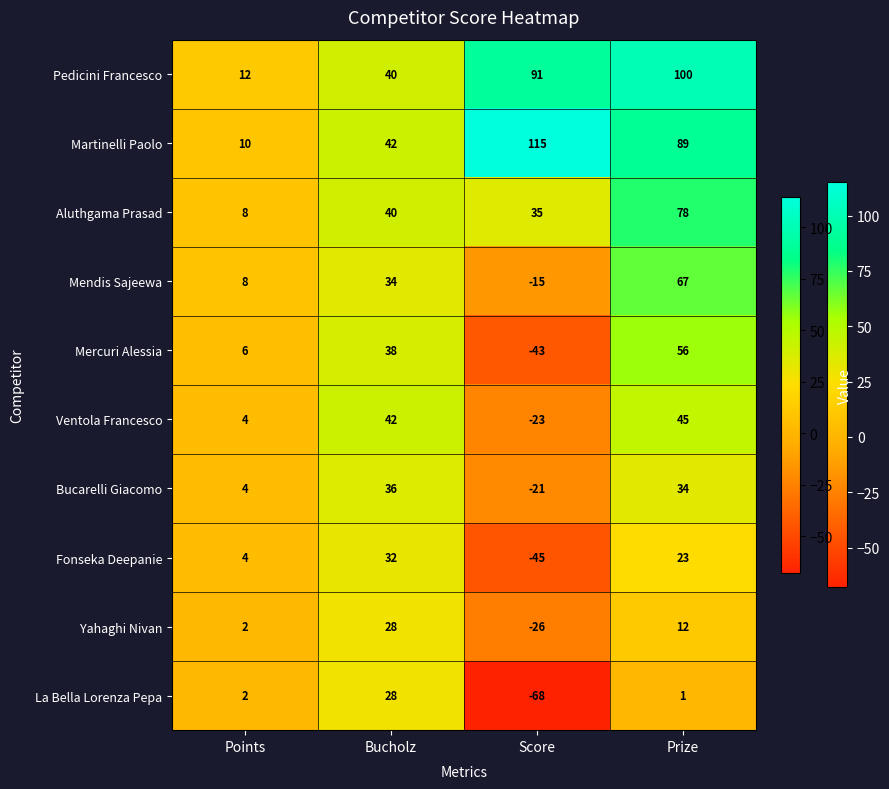

True or false: Fonseka Deepanie has a value of -21 at Score.

False